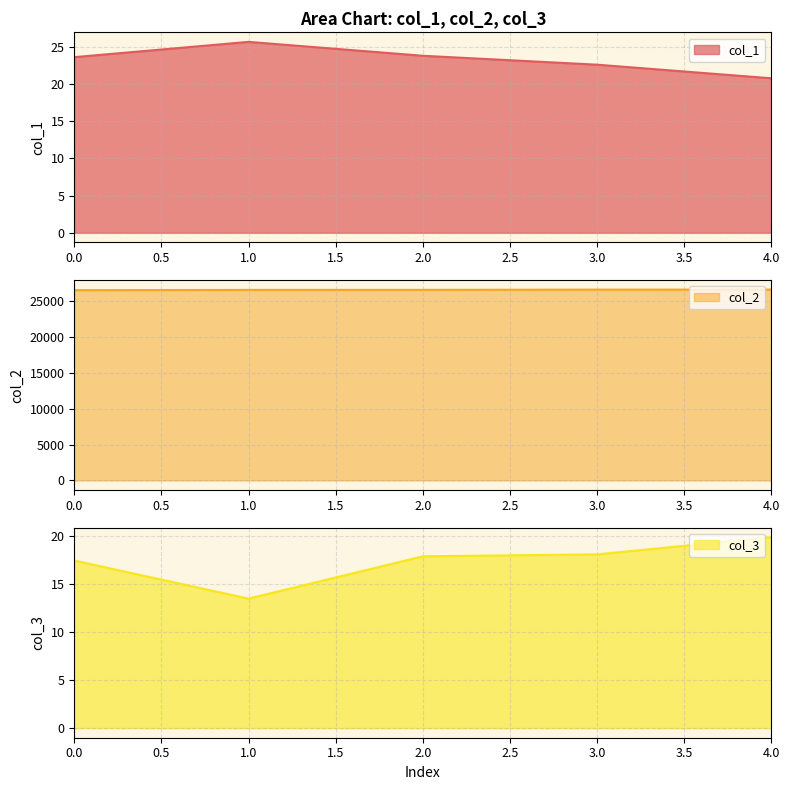

Does the chart have visible grid lines?

Yes